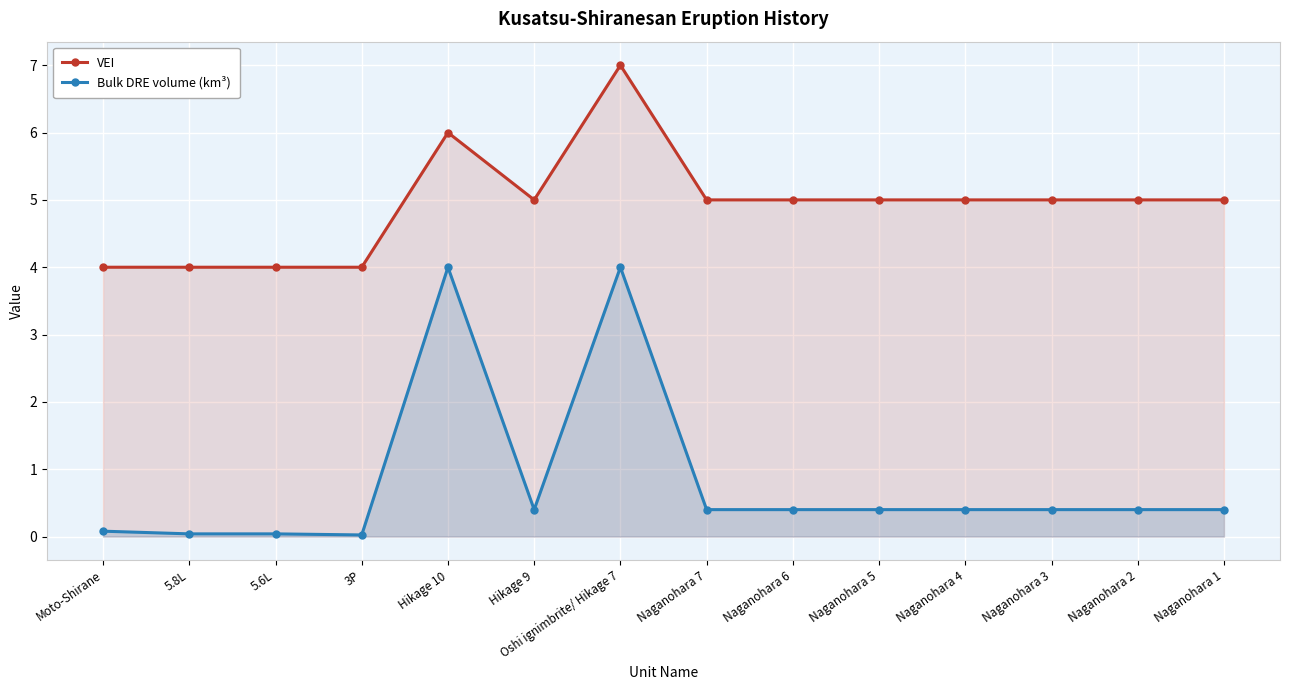

List the series in order of their overall mean, highest first.

VEI, Bulk DRE volume (km³)